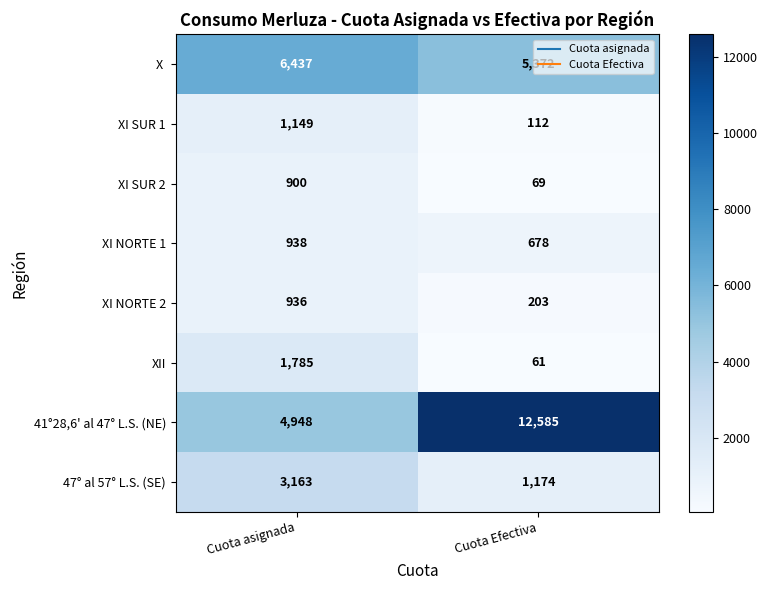

The value of XI SUR 1 at Cuota Efectiva is 112. True or false?

True